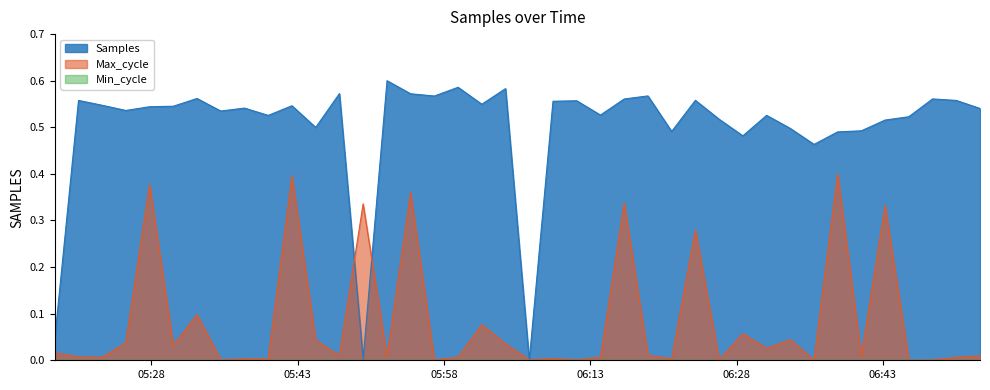

True or false: Max_cycle and Samples intersect in this chart.

True